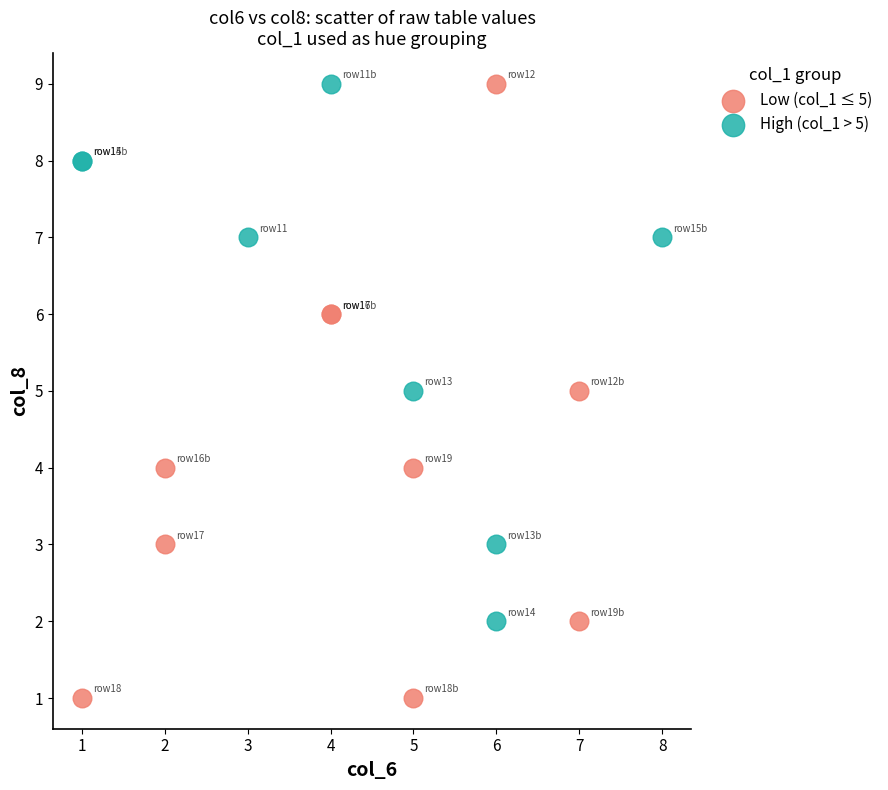

Which series contains the lowest Y value?

Low (col_1 ≤ 5)